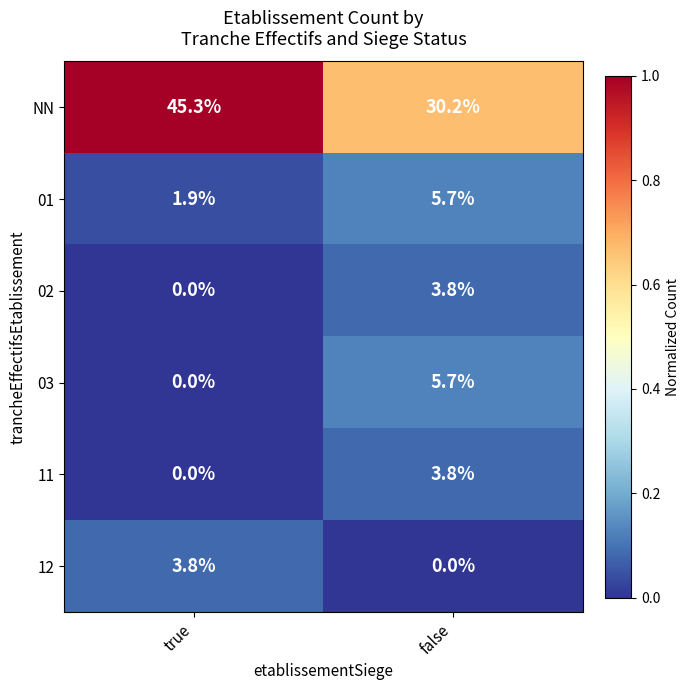

True or false: NN has a value of 30.2 at false.

True